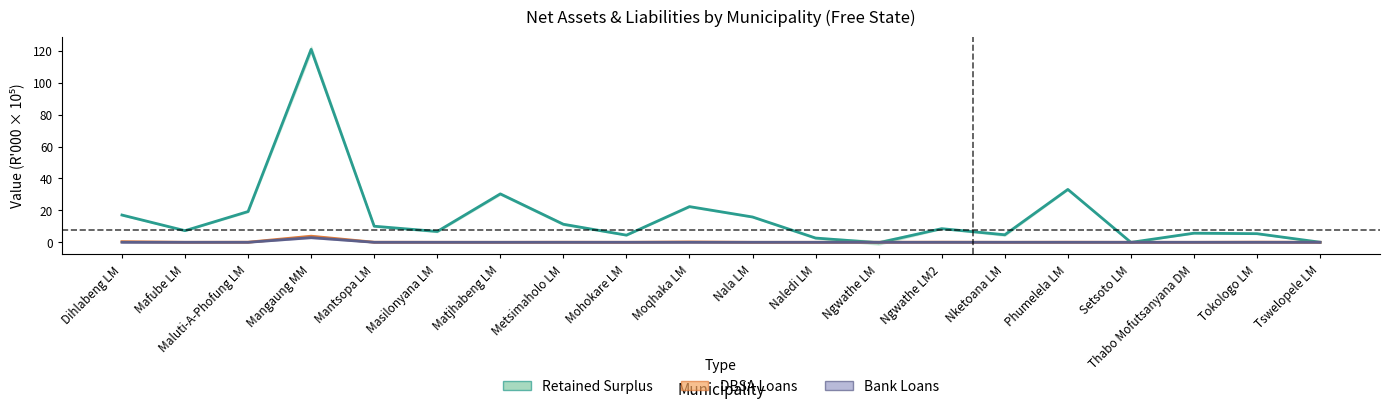

What is the minimum value shown in the chart?

-0.3